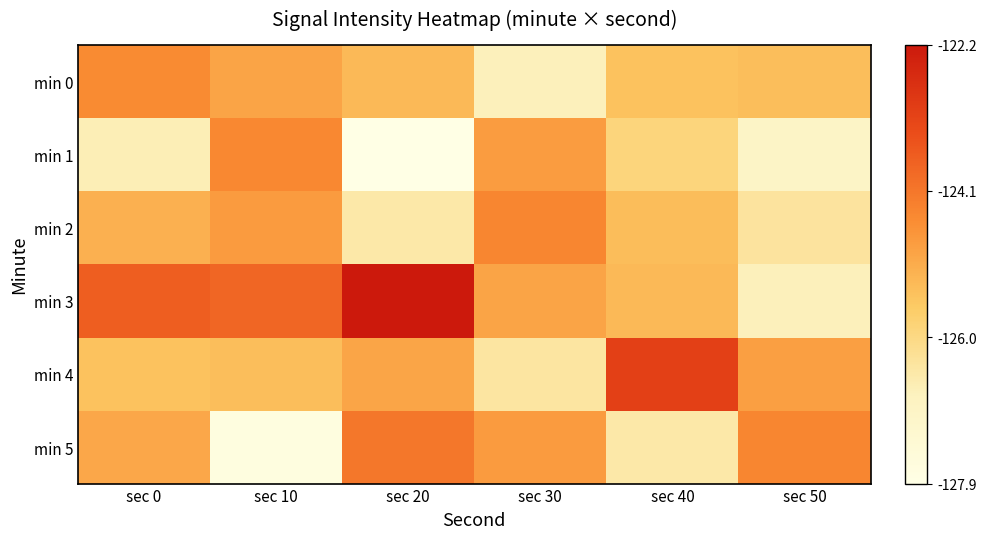

List the series in order of their peak value, highest first.

min 3, min 4, min 5, min 2, min 1, min 0